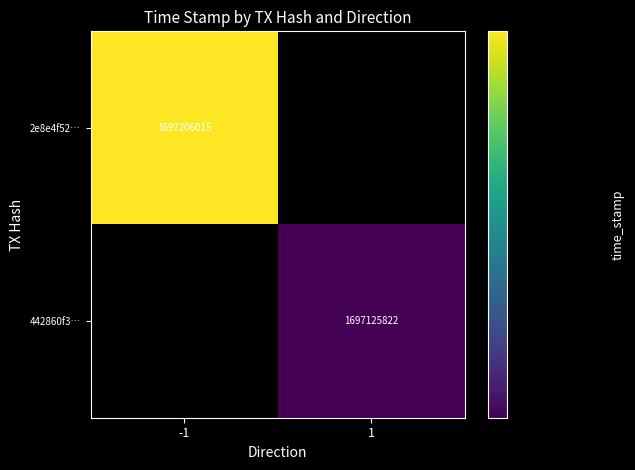

At how many categories does at least one series exceed 1697186616?

1